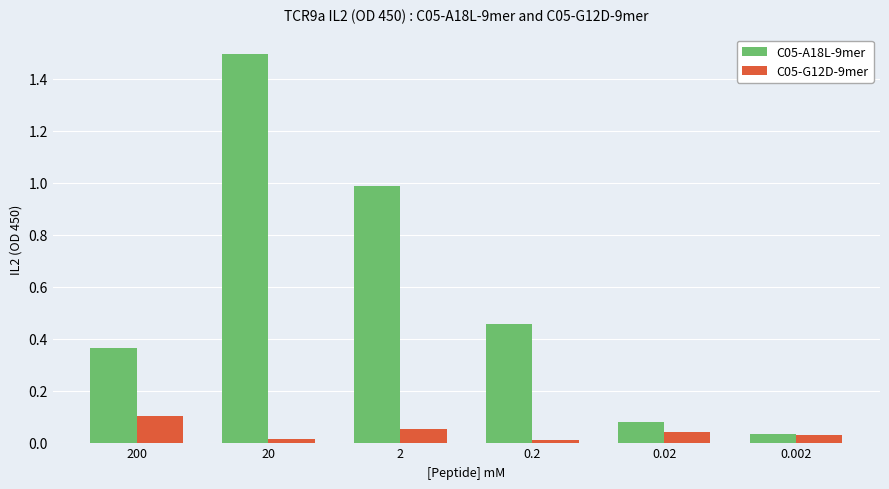

Rank the series by their maximum value, from highest to lowest.

C05-A18L-9mer, C05-G12D-9mer